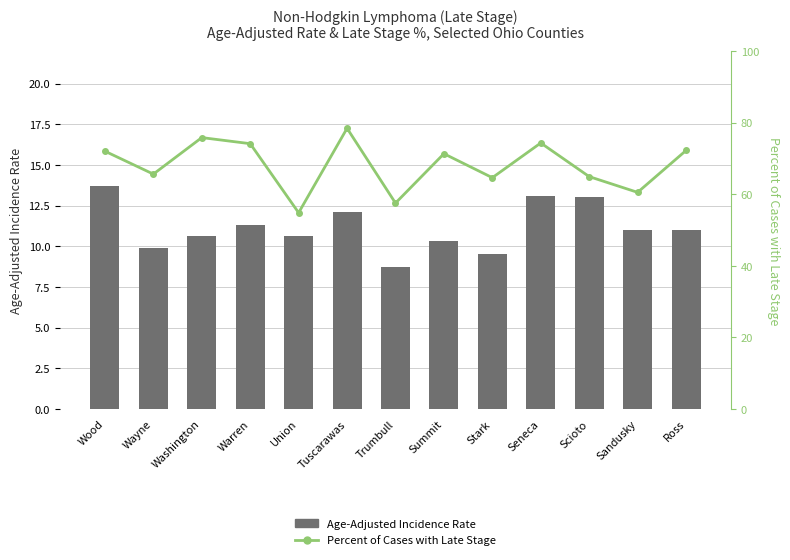

How many data points in Percent of Cases with Late Stage are above 71?

7